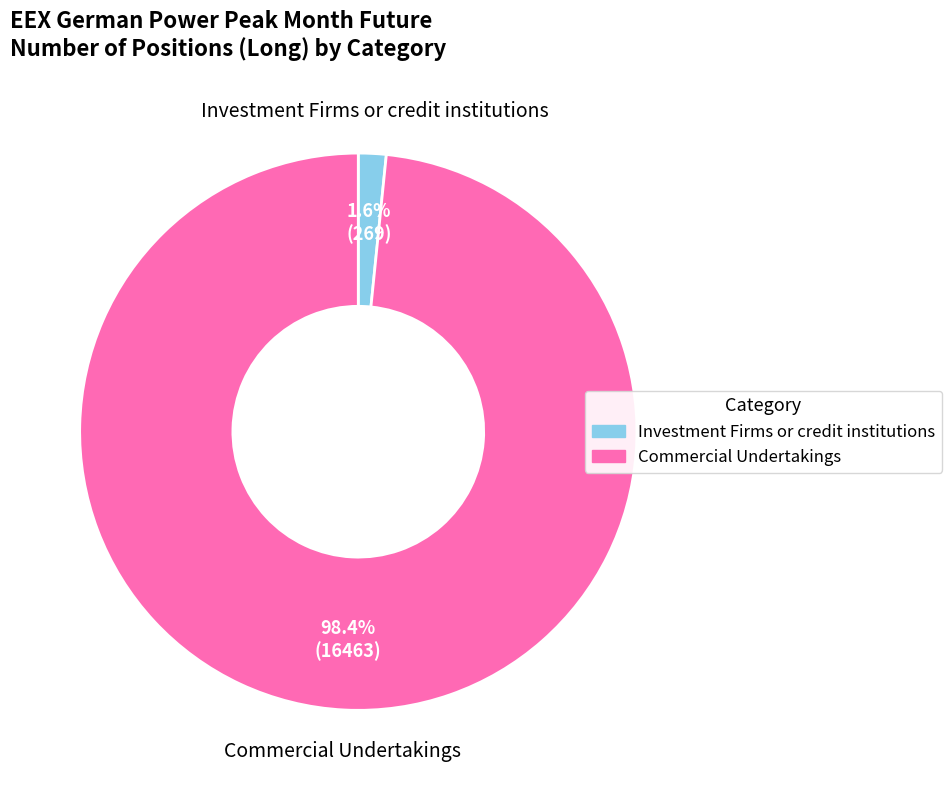

What is the smallest slice in the pie chart?

Investment Firms or credit institutions